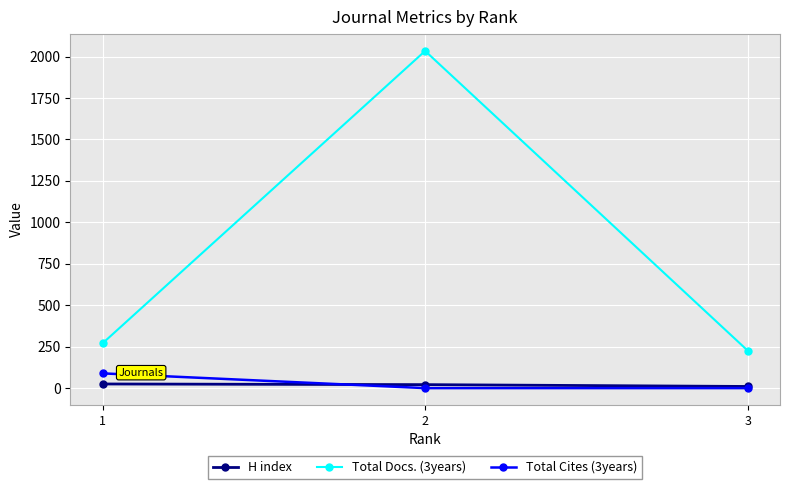

What is the difference between the maximum and minimum values in the Total Docs. (3years) series?

1808